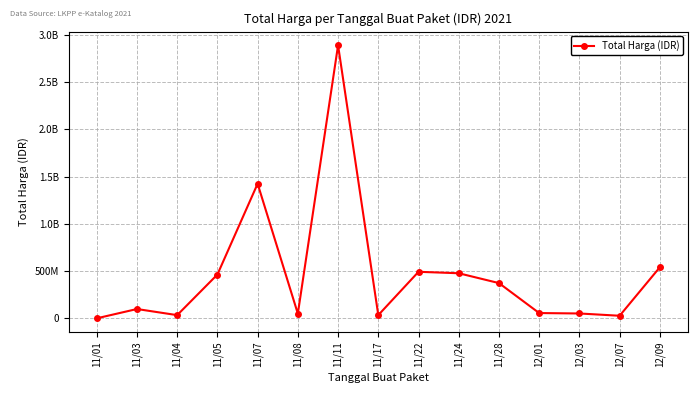

Where is the first local minimum?

11/04